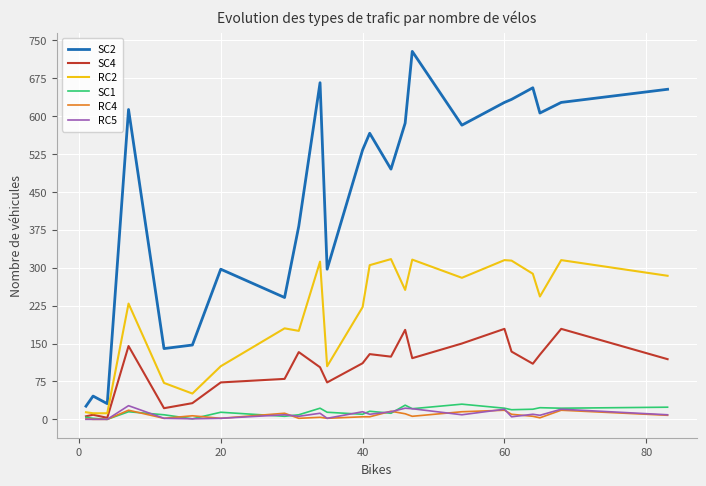

Which series has the widest spread of values?

SC2